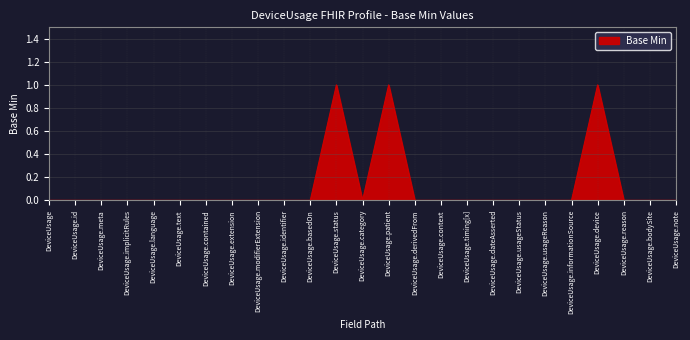

How many series are shown in this chart?

1